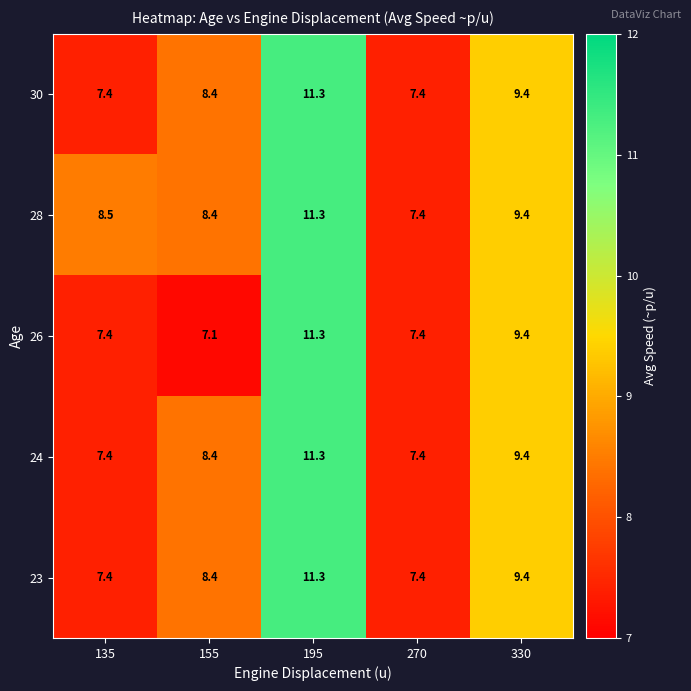

At which label does 23 first exceed 8?

155